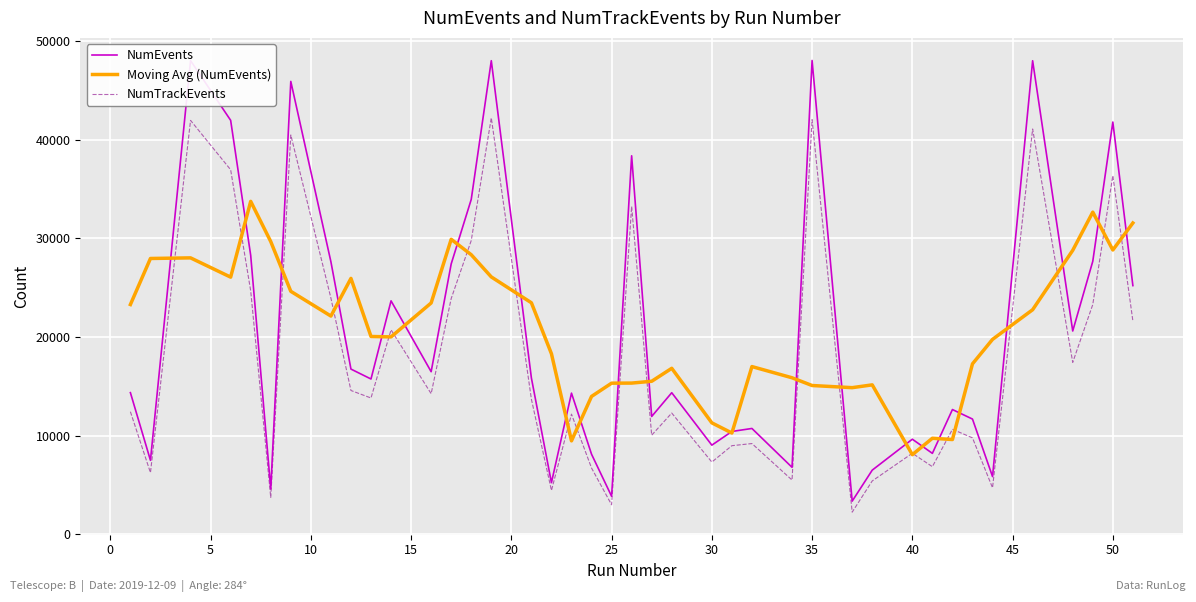

What is the lowest value of the NumEvents series?

3339.0